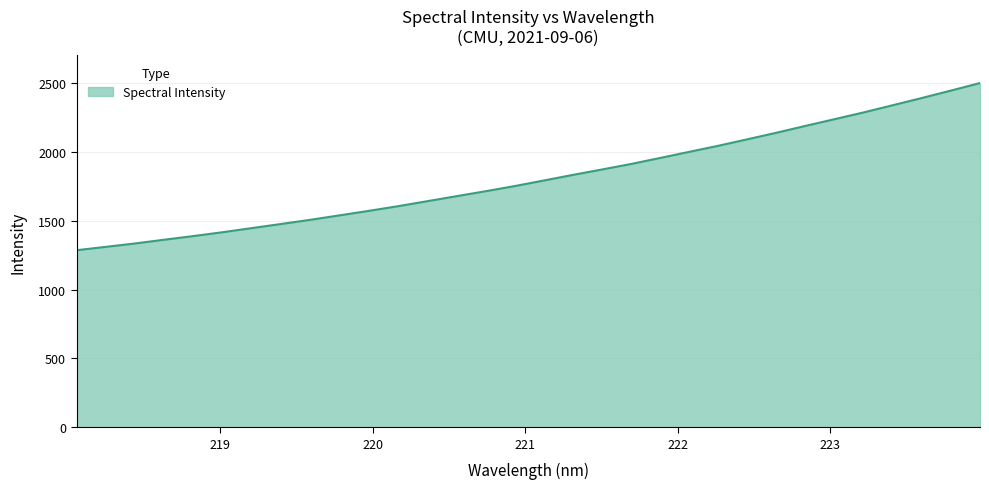

Reading left to right, list all the values displayed in this chart.

1286.9	1311.2	1335.7	1363.0	1389.5	1417.5	1447.3	1477.1	1507.4	1539.7	1572.2	1606.0	1642.2	1678.5	1714.6	1752.1	1792.6	1833.4	1872.9	1912.8	1956.8	2001.2	2045.5	2092.6	2140.3	2190.2	2239.1	2288.4	2340.5	2393.2	2447.1	2502.1